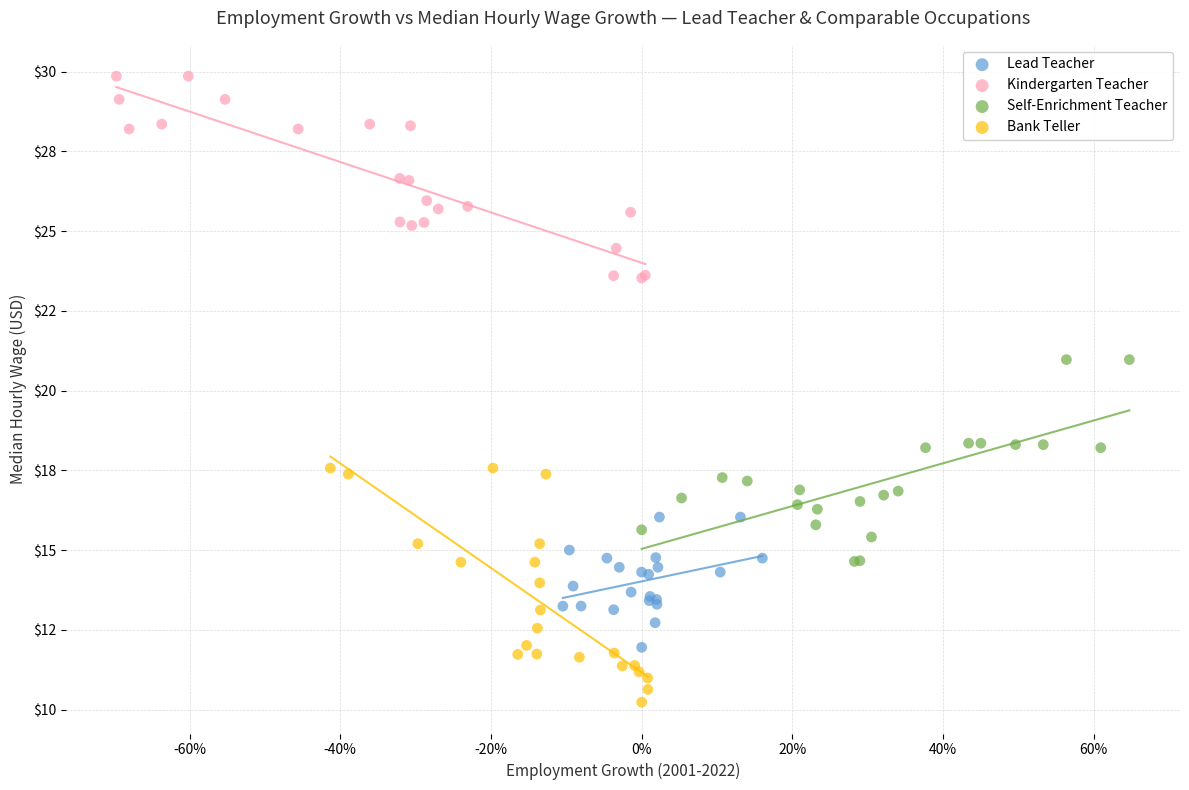

What are all the series names shown in the legend?

Lead Teacher, Kindergarten Teacher, Self-Enrichment Teacher, Bank Teller